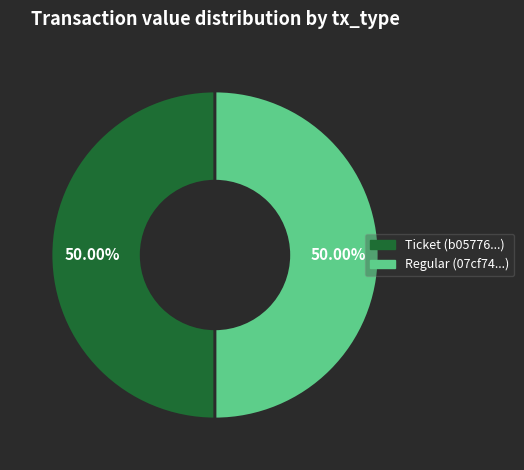

What is the ratio of the value at Regular (07cf74...) to the value at Ticket (b05776...)?

1.0